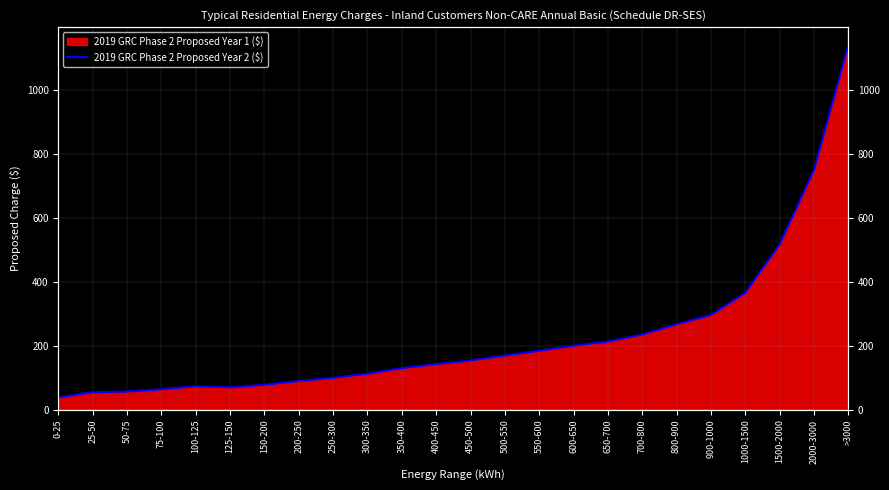

What is the value of the 3rd point from the left?

56.7